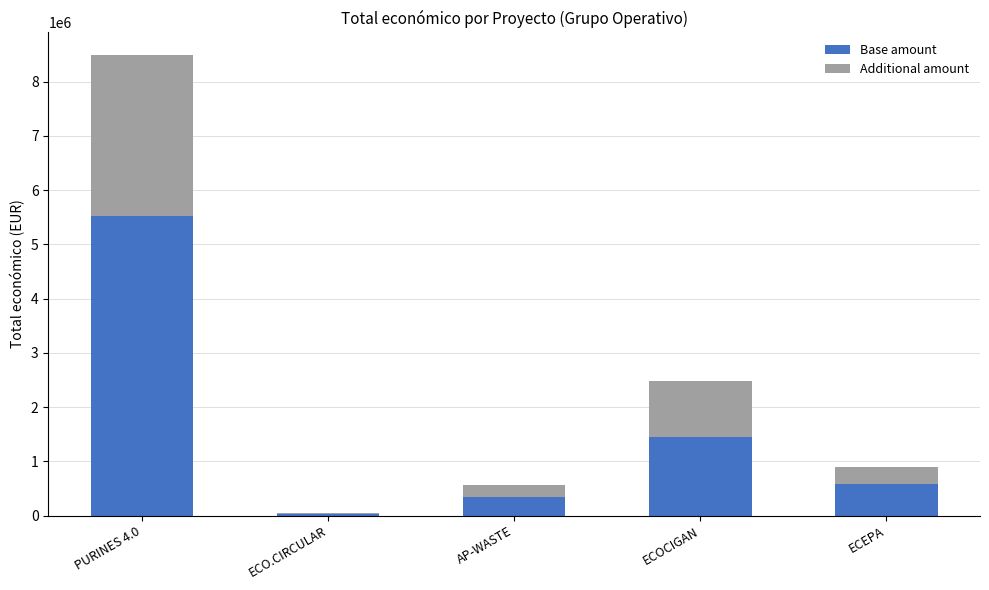

Which category has the highest value in the Base amount series?

PURINES 4.0